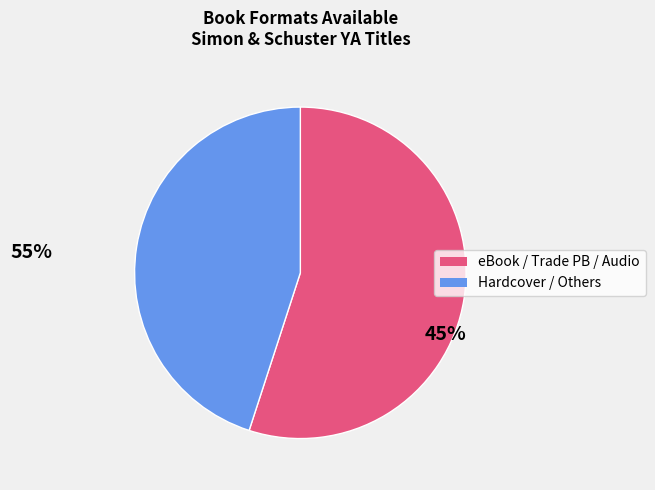

Does any single category account for the majority?

Yes